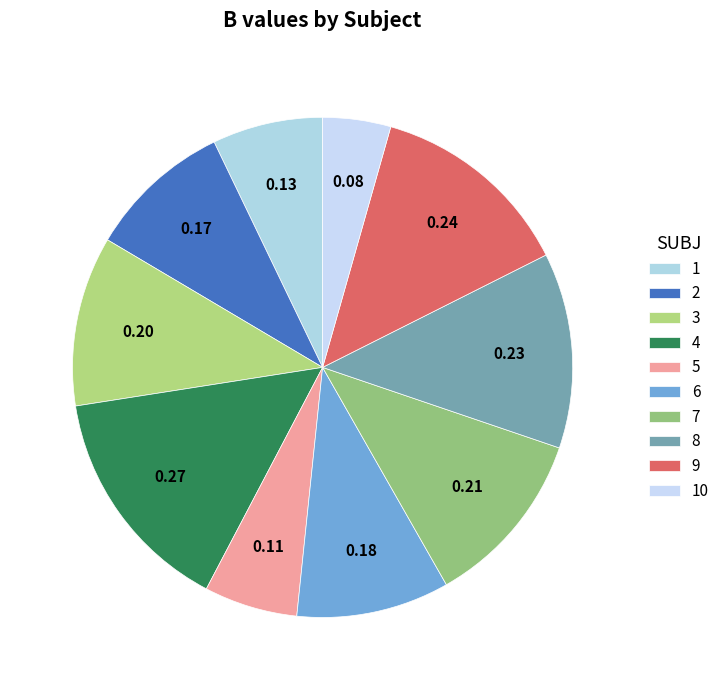

Rank the categories by value from highest to lowest.

4, 9, 8, 7, 3, 6, 2, 1, 5, 10